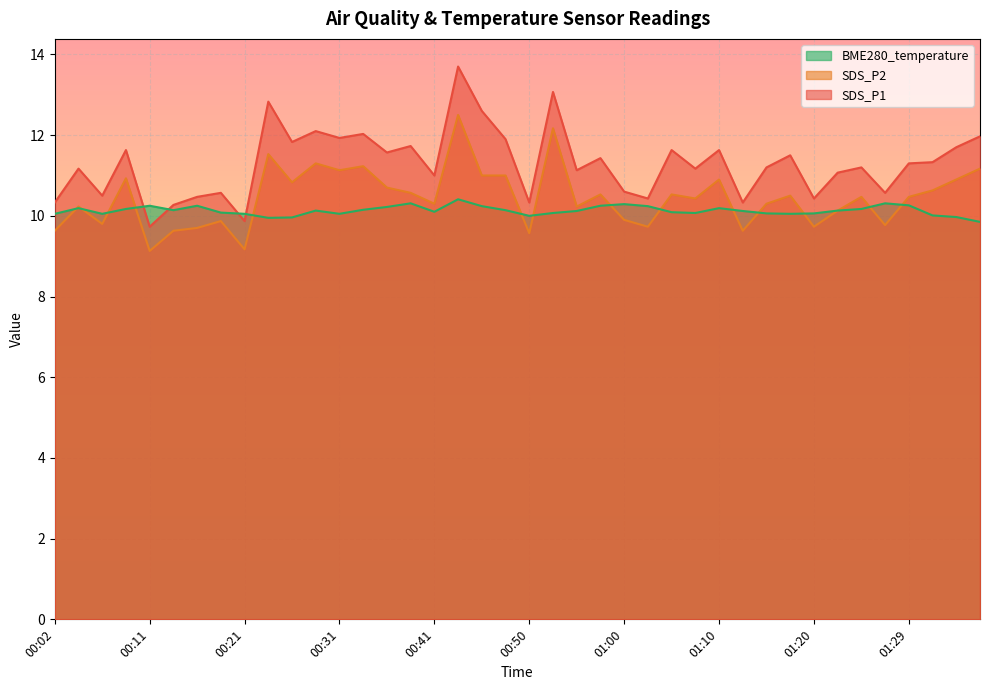

Where is the first local minimum for BME280_temperature?

00:07